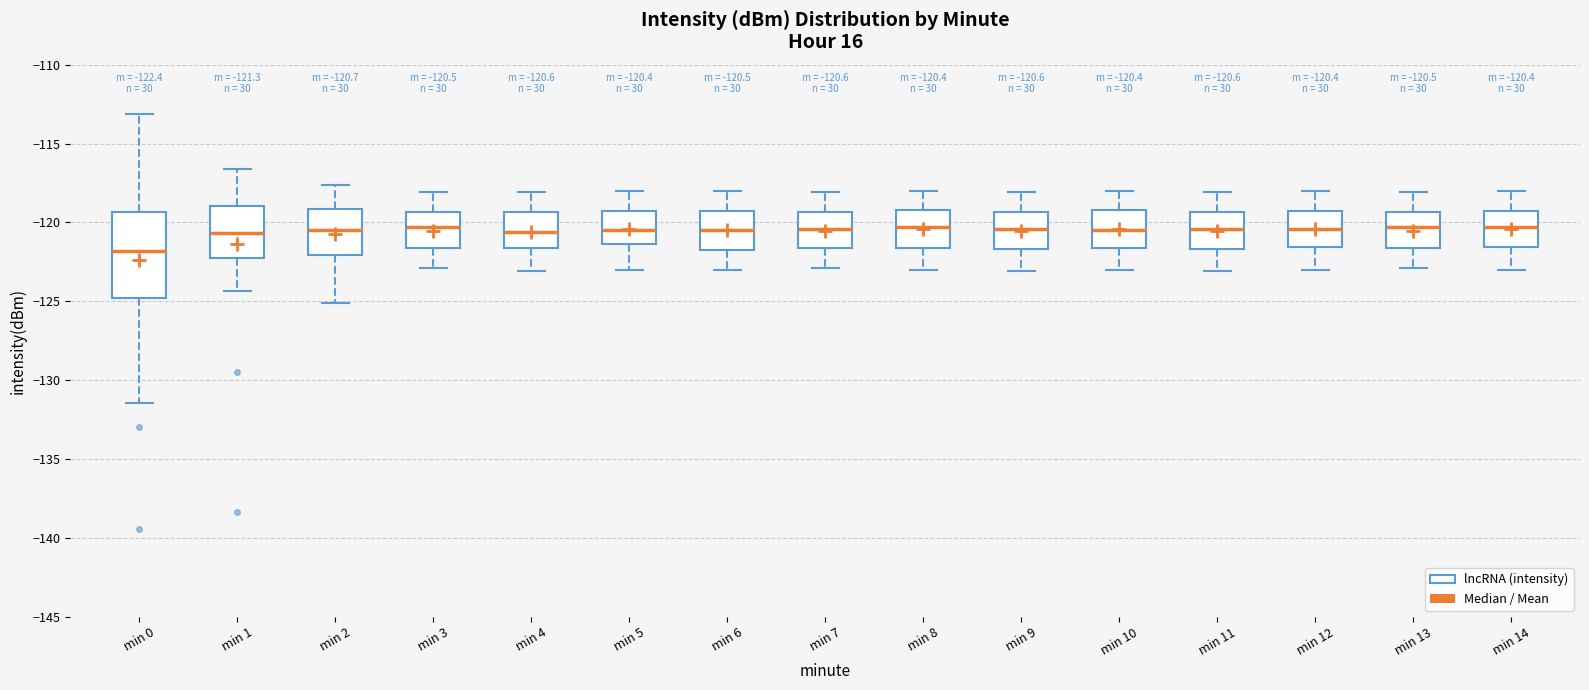

Which box is the tallest, from its lower edge to its upper edge?

min 0